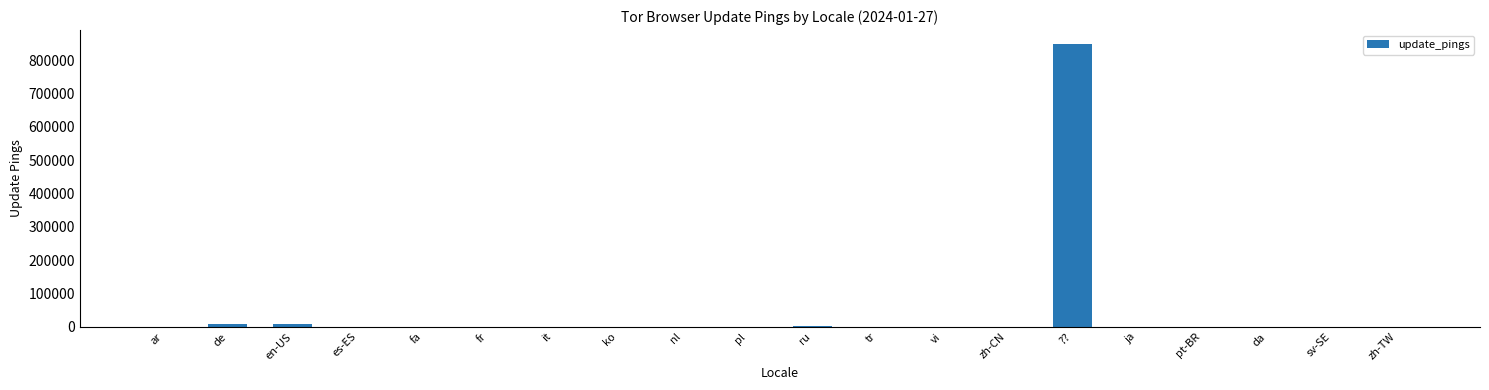

What is the average value?

43355